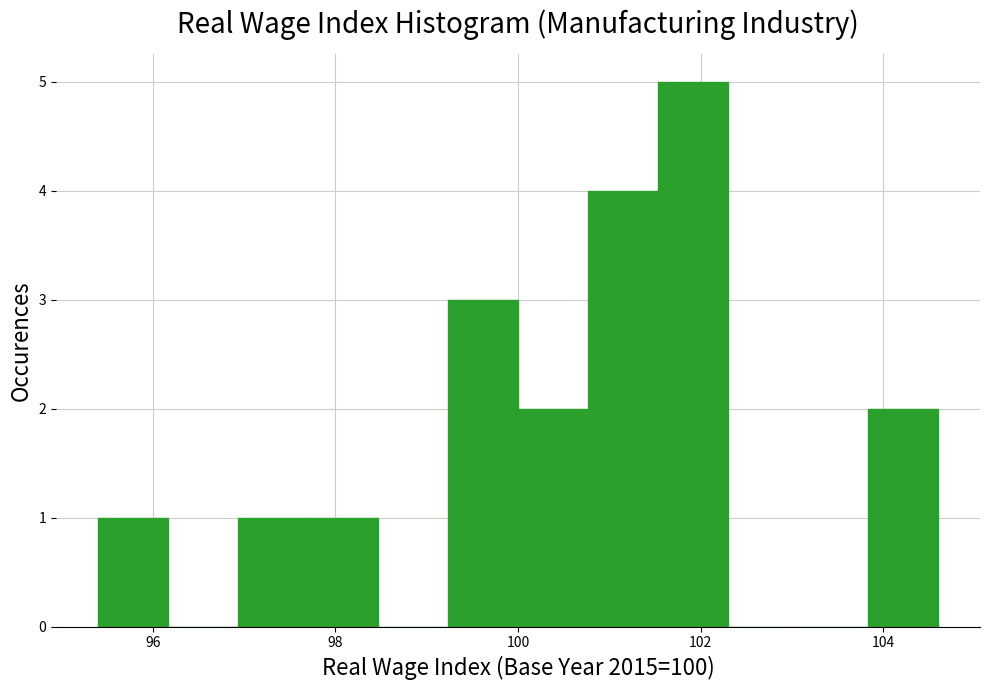

Read against the x-axis, roughly where is the centre of the tallest bar?

102.0